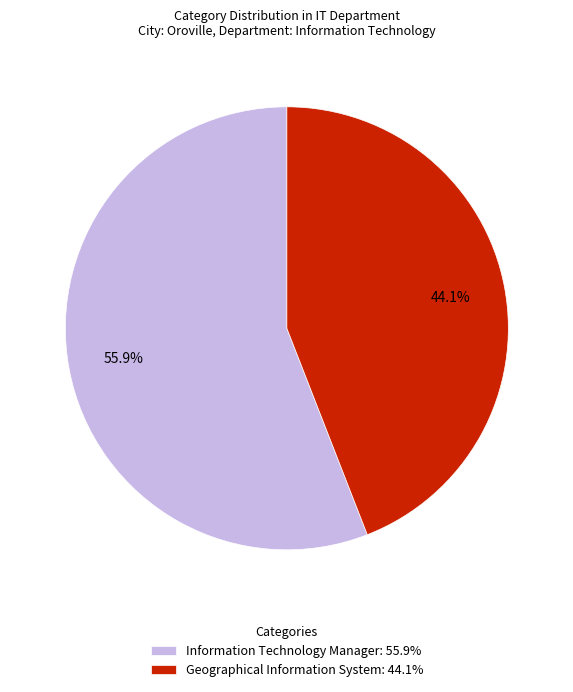

What is the majority slice?

Information Technology Manager